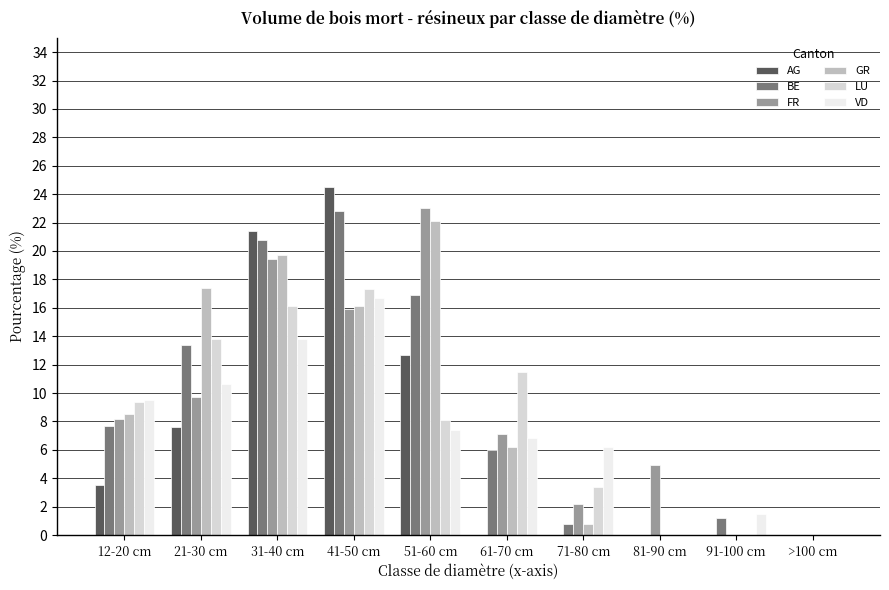

The value of GR at 21-30 cm is 17.4. True or false?

True